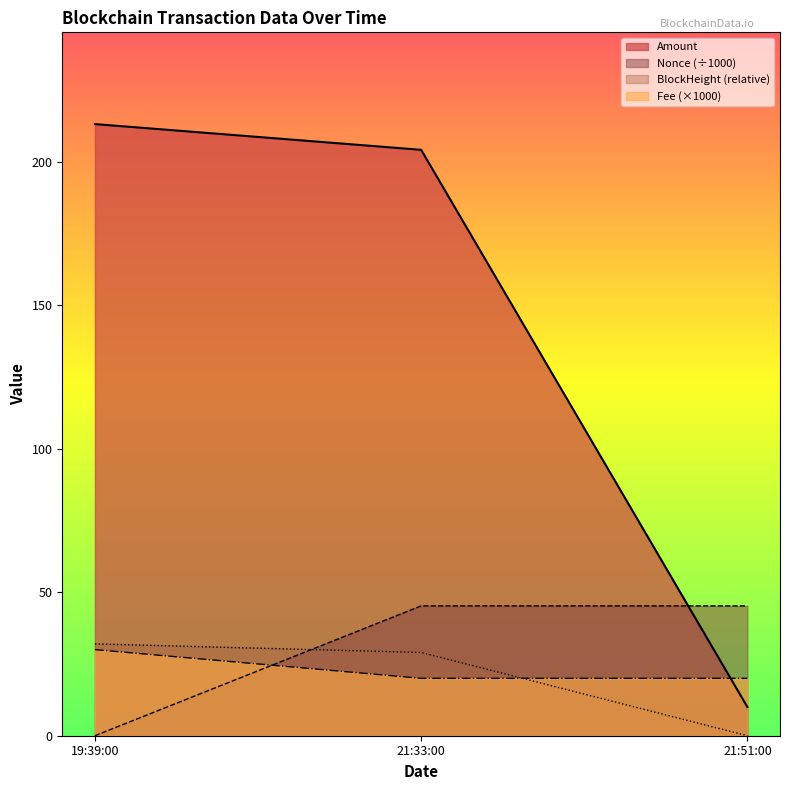

How many lines are shown in the chart?

4